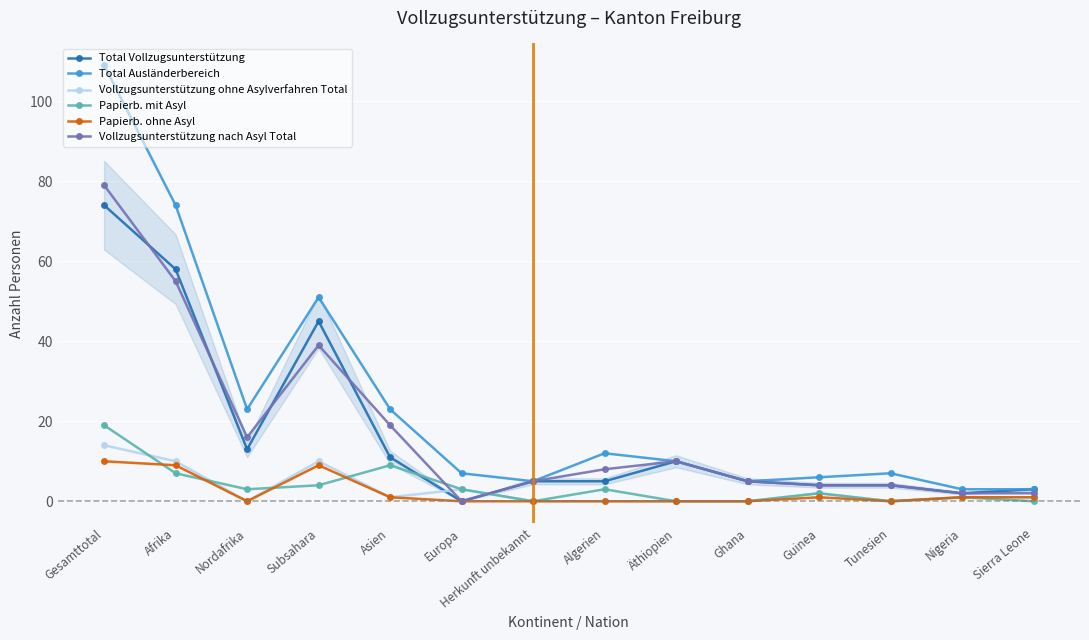

Rank the series by their maximum value, from lowest to highest.

Papierb. ohne Asyl, Vollzugsunterstützung ohne Asylverfahren Total, Papierb. mit Asyl, Total Vollzugsunterstützung, Vollzugsunterstützung nach Asyl Total, Total Ausländerbereich